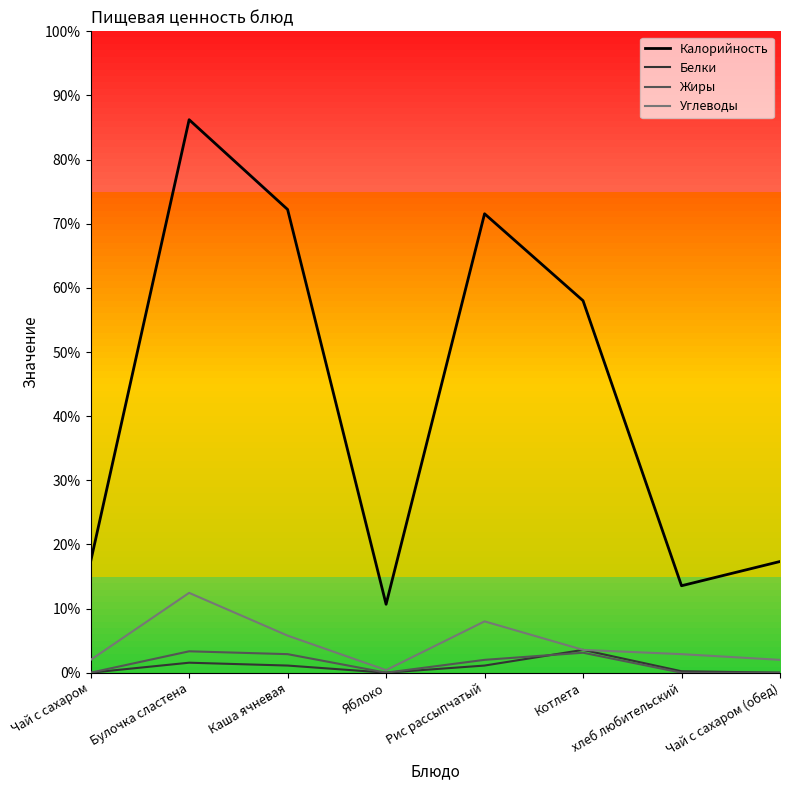

Reading left to right, what are all the values shown in this chart?

Калорийность: Чай с сахаром=78.0	Булочка сластена=388.0	Каша ячневая=325.0	Яблоко=48.0	Рис рассыпчатый=322.0	Котлета=261.0	хлеб любительский=61.0	Чай с сахаром (обед)=78.0
Белки: Чай с сахаром=0.0	Булочка сластена=7.0	Каша ячневая=5.0	Яблоко=0.0	Рис рассыпчатый=5.0	Котлета=16.0	хлеб любительский=1.0	Чай с сахаром (обед)=0.0
Жиры: Чай с сахаром=0.0	Булочка сластена=15.0	Каша ячневая=13.0	Яблоко=0.0	Рис рассыпчатый=9.0	Котлета=14.0	хлеб любительский=0.0	Чай с сахаром (обед)=0.0
Углеводы: Чай с сахаром=9.0	Булочка сластена=56.0	Каша ячневая=26.0	Яблоко=1.8	Рис рассыпчатый=36.0	Котлета=16.0	хлеб любительский=13.0	Чай с сахаром (обед)=9.0